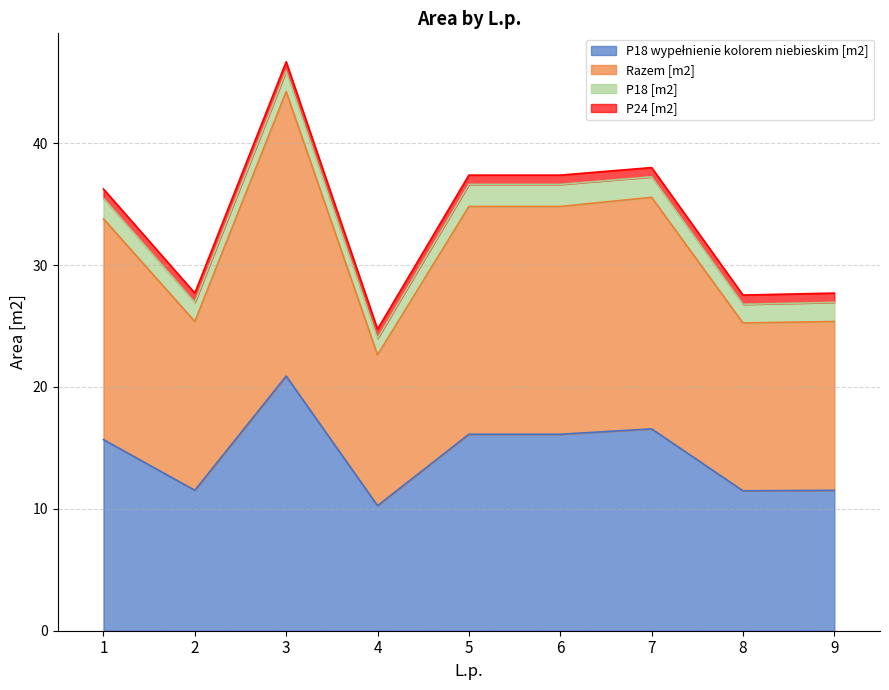

At which label does P18 wypełnienie kolorem niebieskim [m2] reach its minimum?

4